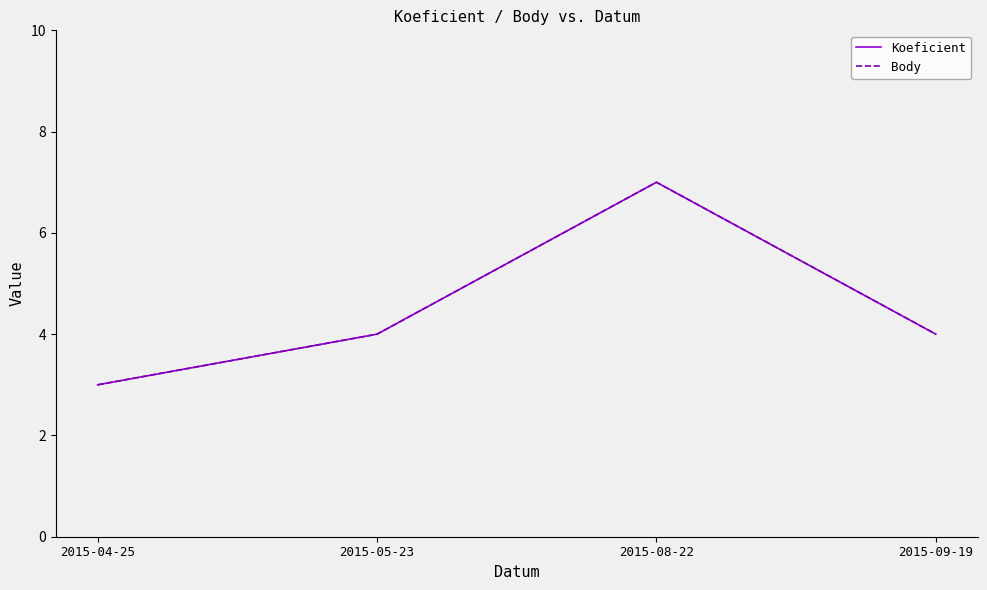

What is the difference between the maximum and second lowest values in the Body series?

3